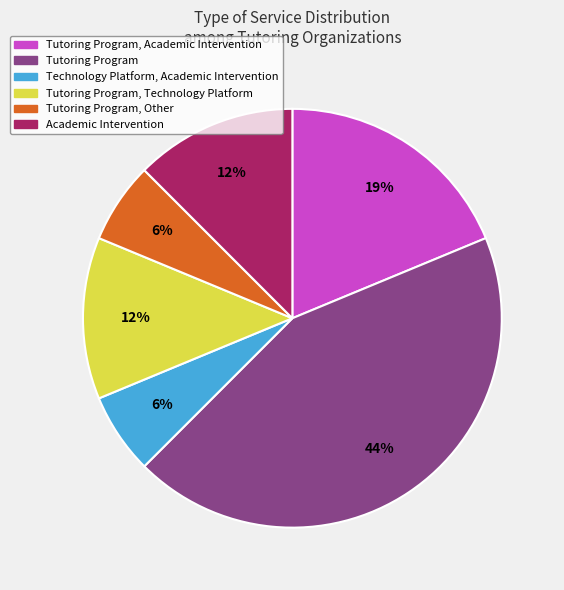

To the nearest percent, what is the average slice percentage?

17%